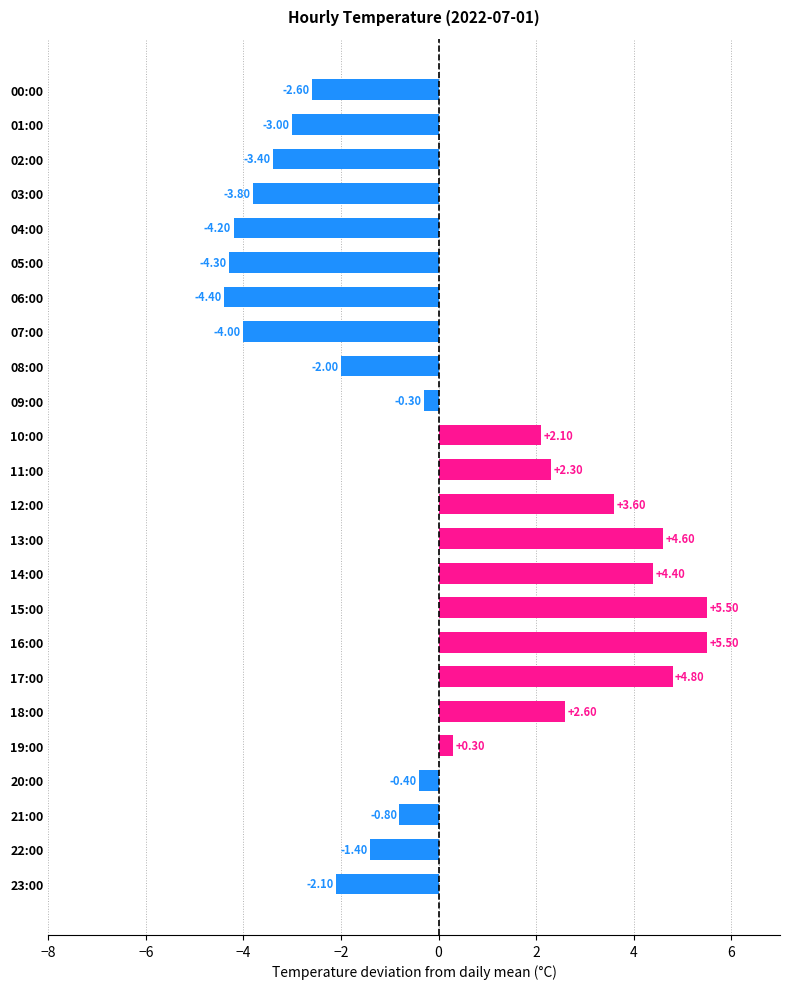

What is the change in value from 17:00 to 19:00?

-4.5